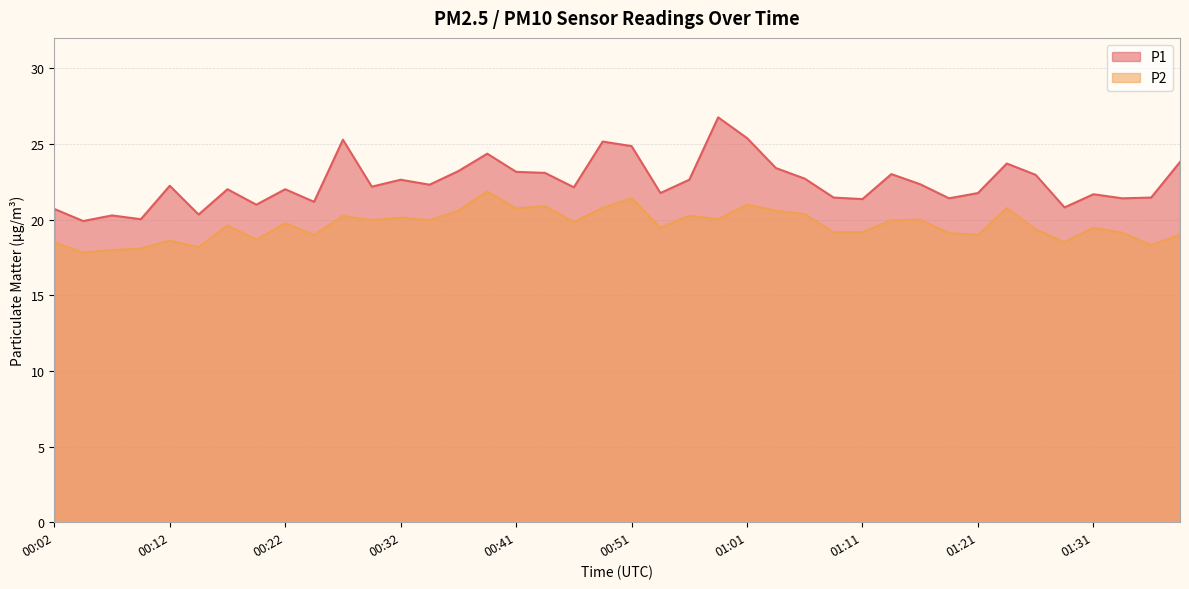

Reading left to right, list all the values displayed in this chart.

P1: 20.7	19.9	20.3	20.0	22.2	20.3	22.0	21.0	22.0	21.2	25.3	22.2	22.6	22.3	23.2	24.4	23.1	23.1	22.1	25.1	24.9	21.8	22.6	26.8	25.4	23.4	22.7	21.4	21.4	23.0	22.3	21.4	21.8	23.7	22.9	20.8	21.7	21.4	21.4	23.8
P2: 18.5	17.8	18.0	18.1	18.6	18.2	19.6	18.7	19.8	19.0	20.2	19.9	20.1	19.9	20.6	21.9	20.7	20.9	19.8	20.8	21.4	19.4	20.2	20.0	21.0	20.6	20.4	19.1	19.1	19.9	20.0	19.1	19.0	20.8	19.4	18.5	19.4	19.1	18.3	19.0